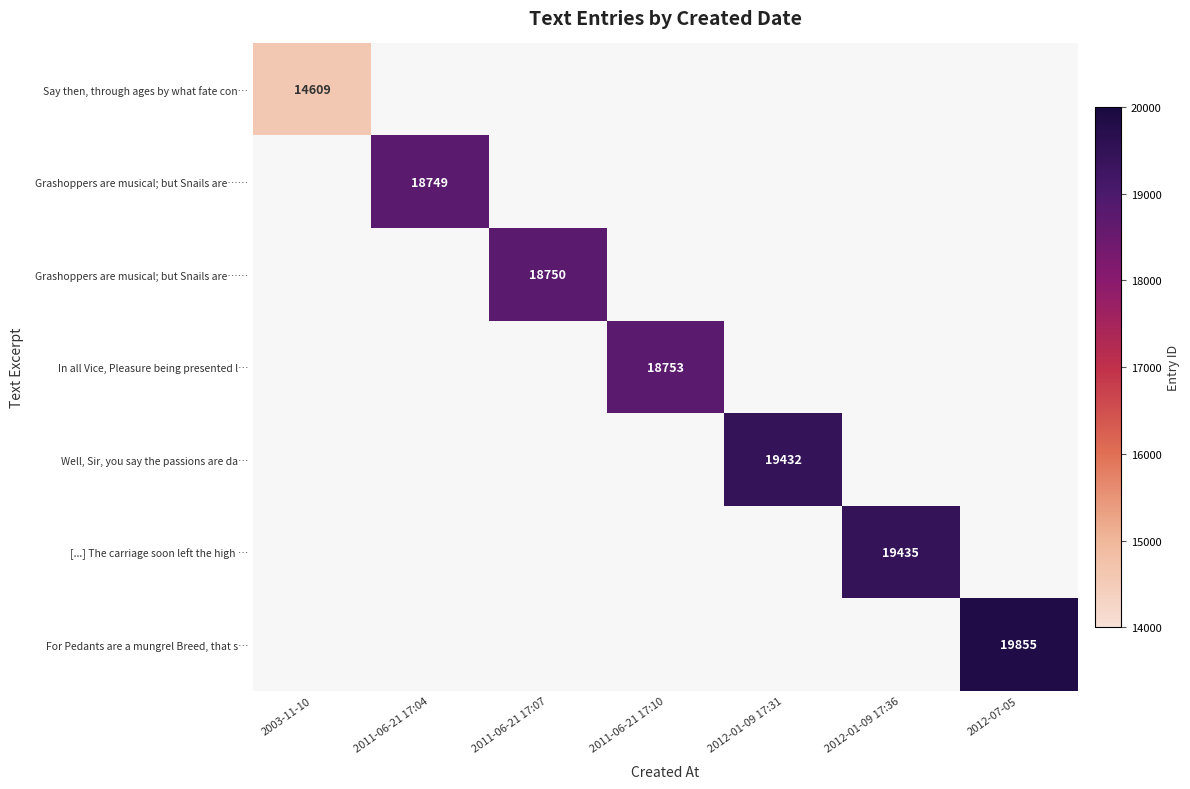

At how many categories does at least one series exceed 17967?

6